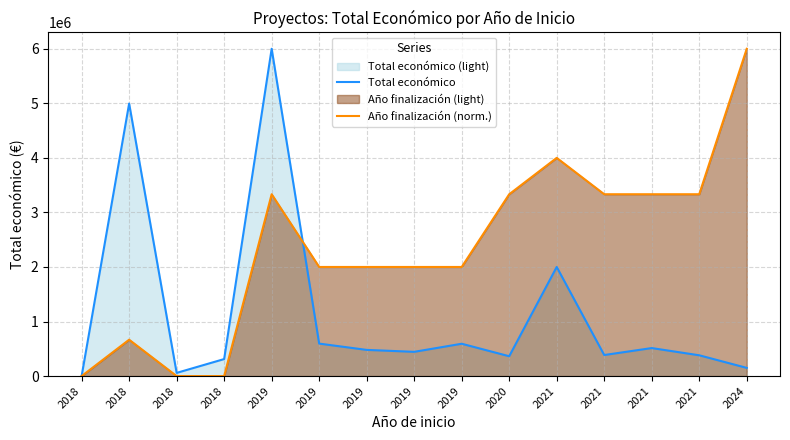

What is the difference between the Total económico values at 2019 and 2018?

4400589.0